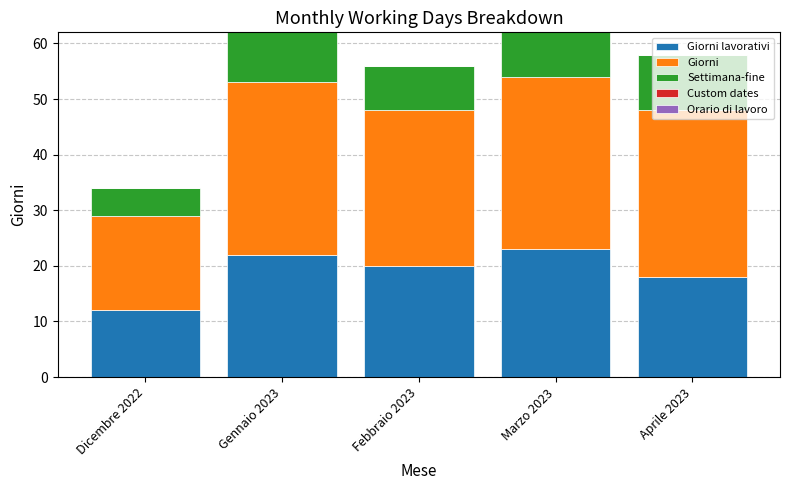

How many data points does each series have?

5